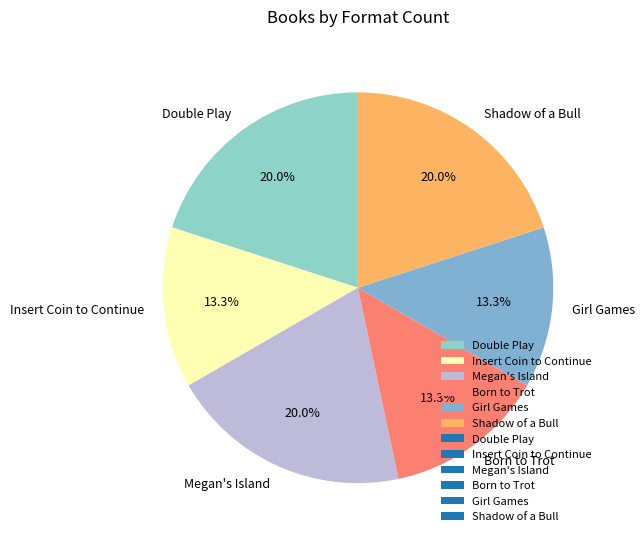

To the nearest percent, what is the difference between the Girl Games and Double Play slice percentages?

7%